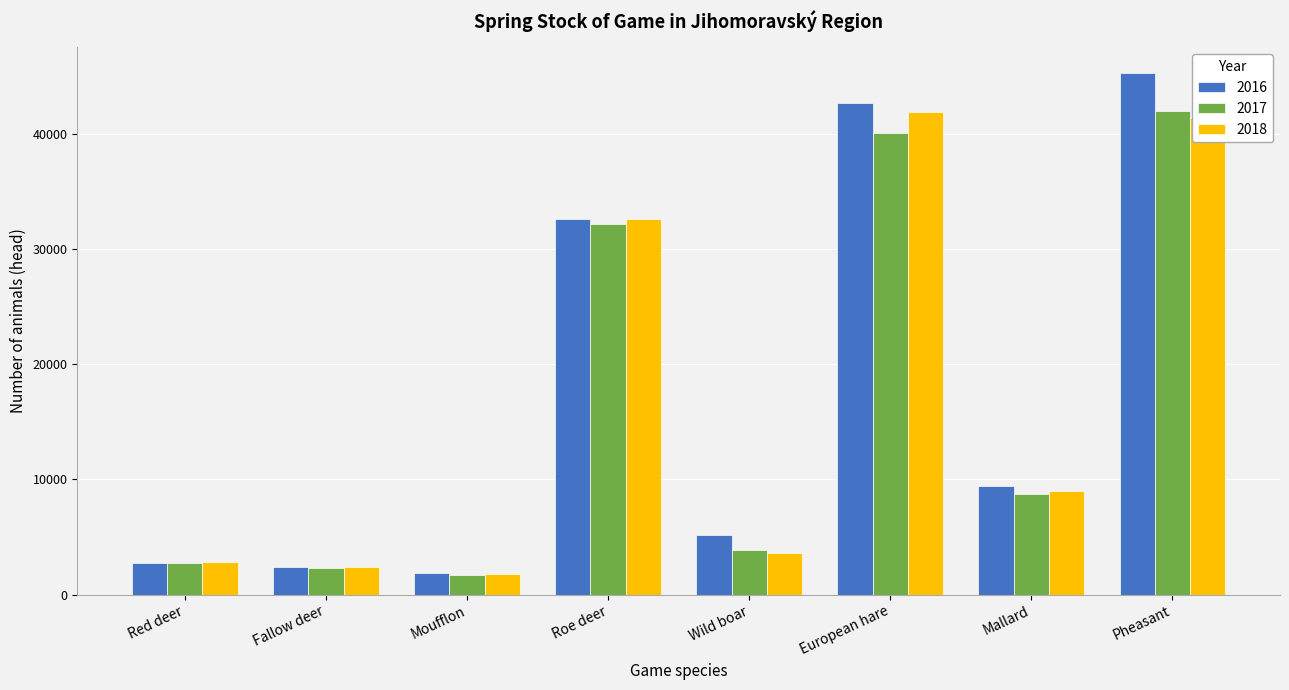

What is the difference between the highest and lowest values at Fallow deer?

59